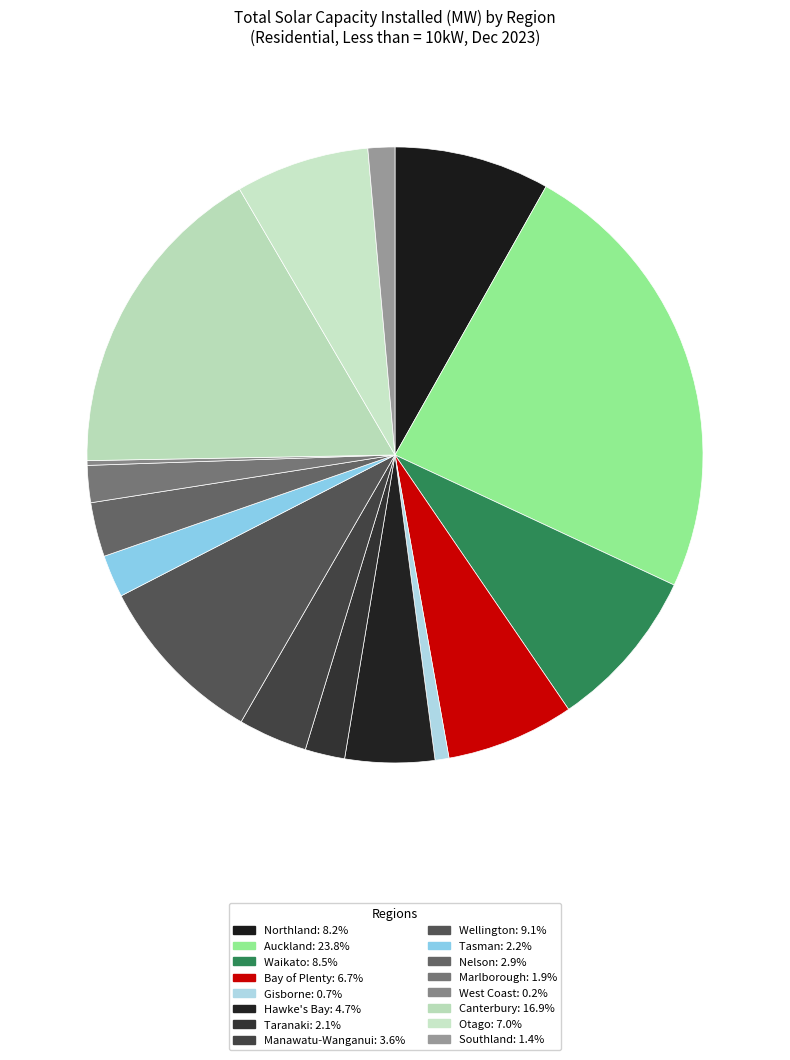

Which slice is the largest?

Auckland